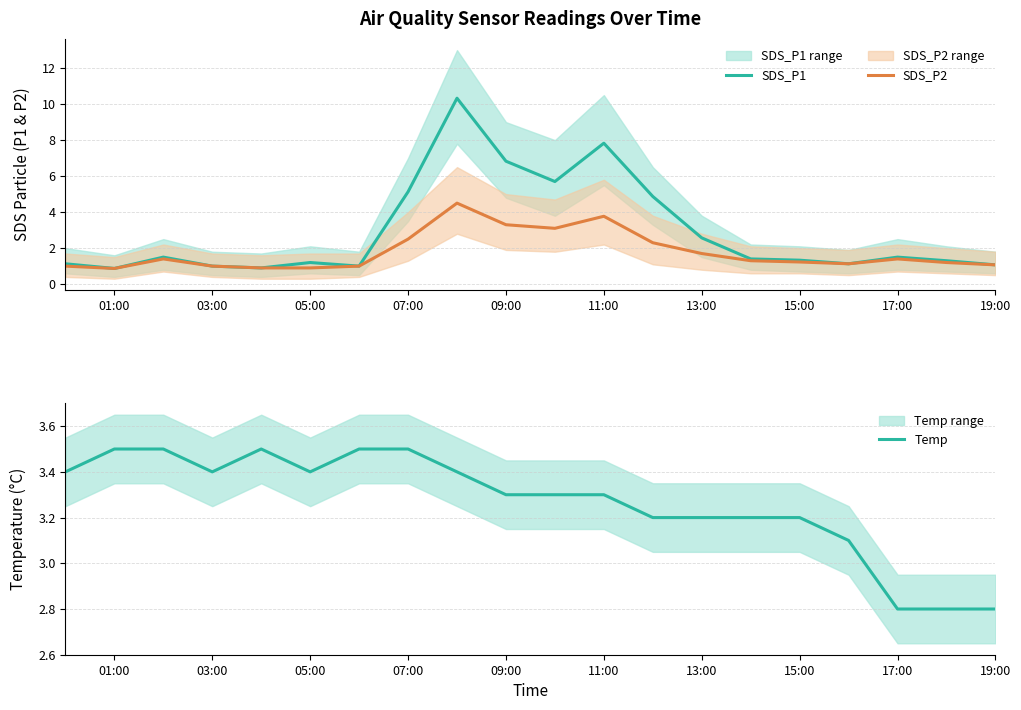

What is the minimum value for SDS_P1?

0.9